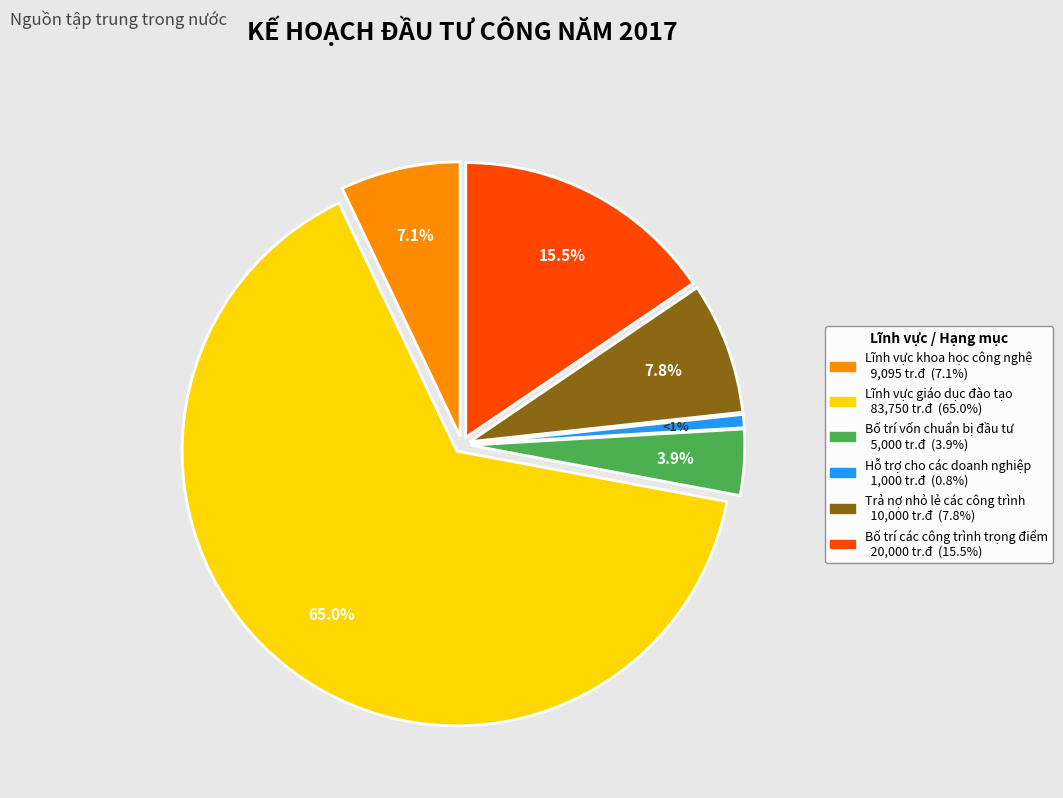

True or false: Bố trí các công trình trọng điểm accounts for 8% of the total.

False